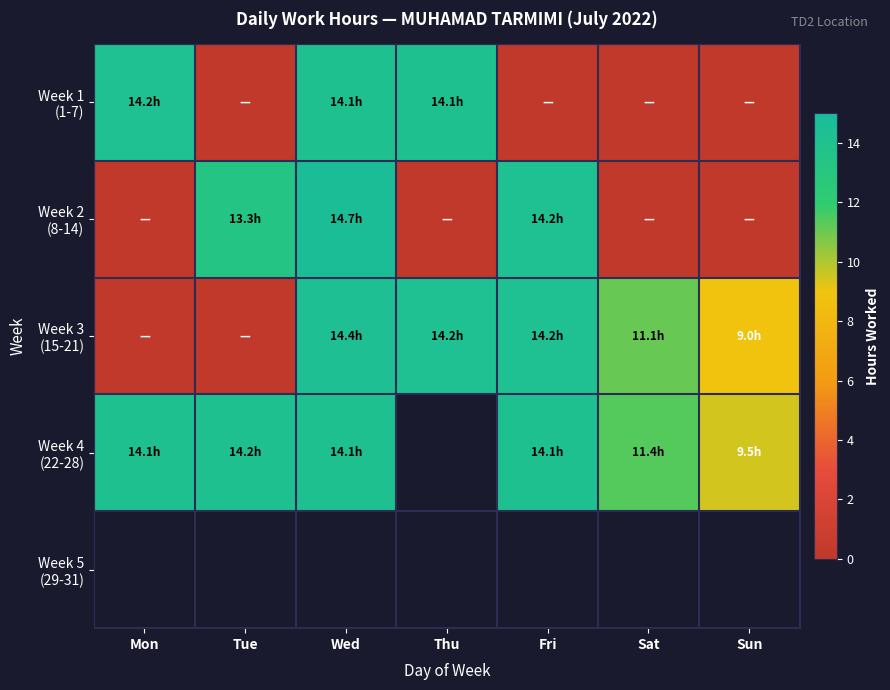

At Thu, list the series in order from largest to smallest.

Week 3 (15-21), Week 1 (1-7), Week 4 (22-28), Week 5 (29-31), Week 2 (8-14)